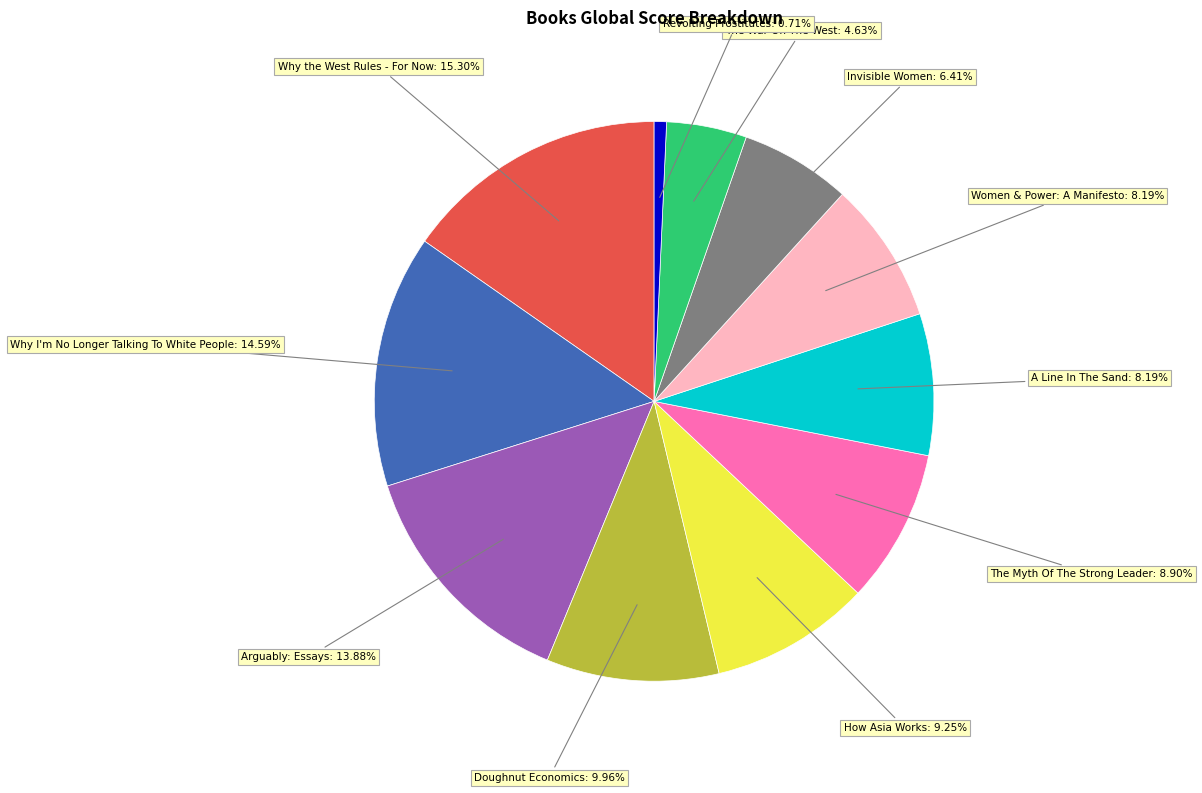

Does A Line In The Sand represent more than half of the total?

No